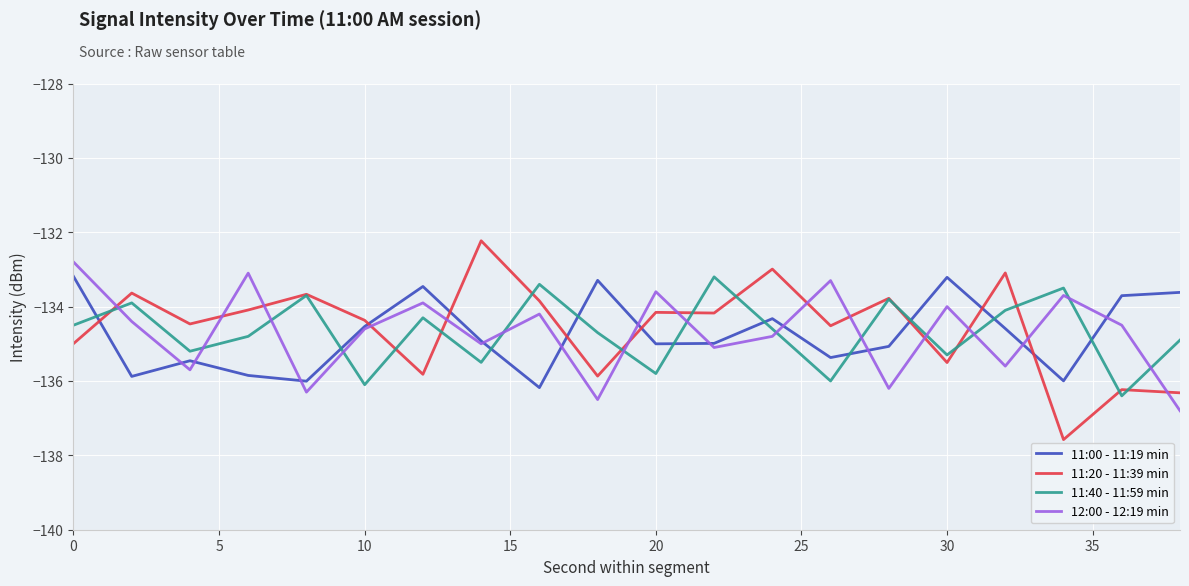

Which series ends up on top after the final intersection of 11:20 - 11:39 min and 11:00 - 11:19 min?

11:00 - 11:19 min